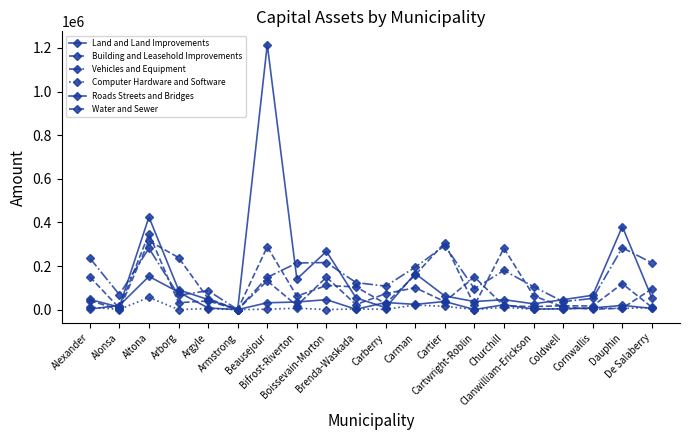

Does the chart have visible grid lines?

No